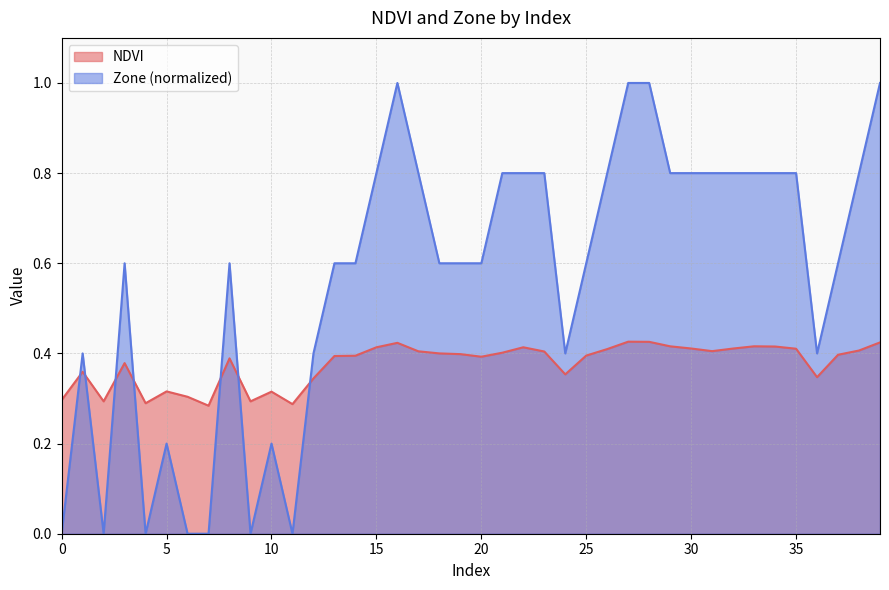

What is the total value across all series at 17?

1.2